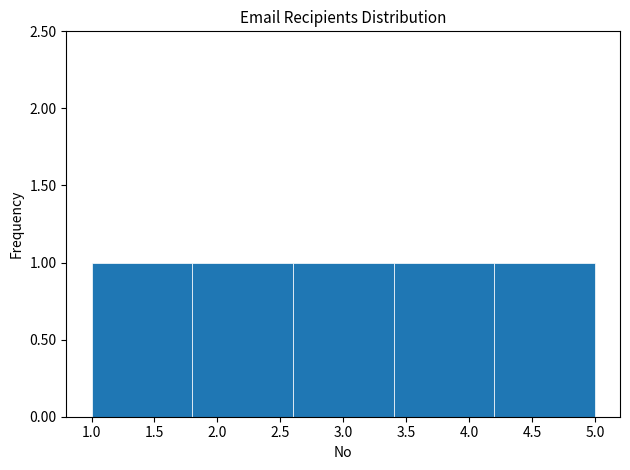

Reading left to right, list every bar in this chart as the range it spans on the x-axis followed by its height. The values are not printed on the chart, so give them approximately, as read against the axis.

1.0 to 1.8: 1
1.8 to 2.6: 1
2.6 to 3.4: 1
3.4 to 4.2: 1
4.2 to 5.0: 1